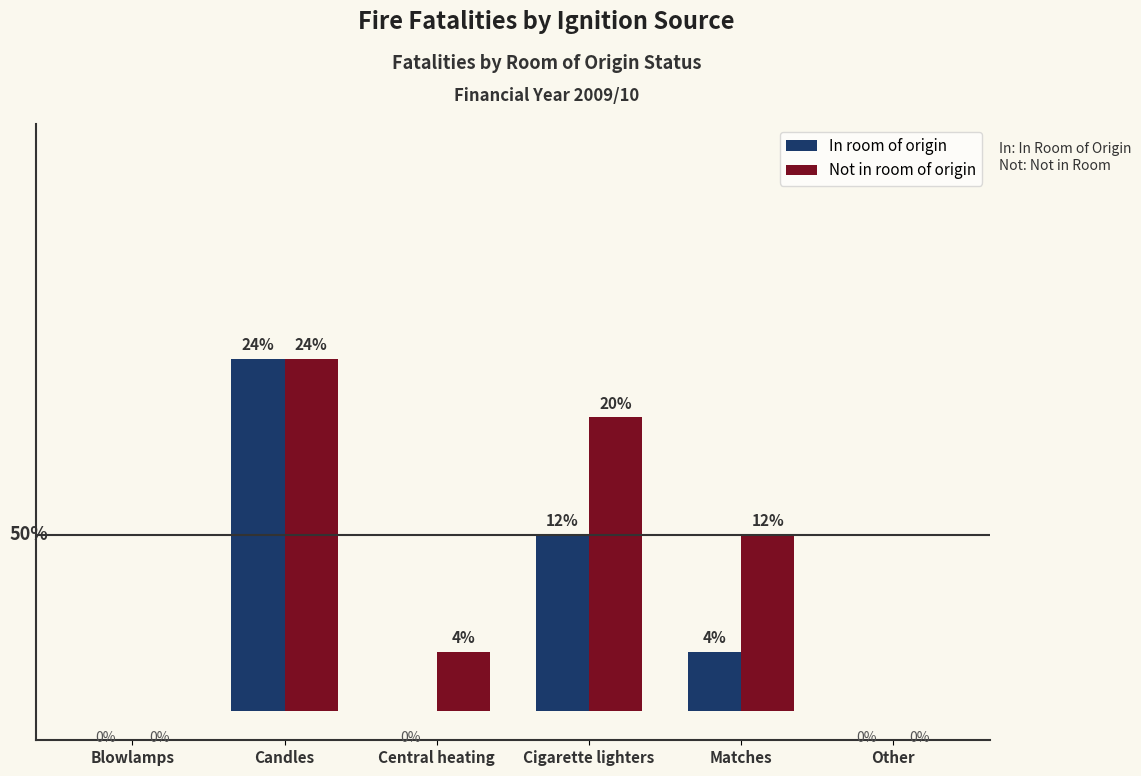

What are all the series names shown in the legend?

In room of origin, Not in room of origin